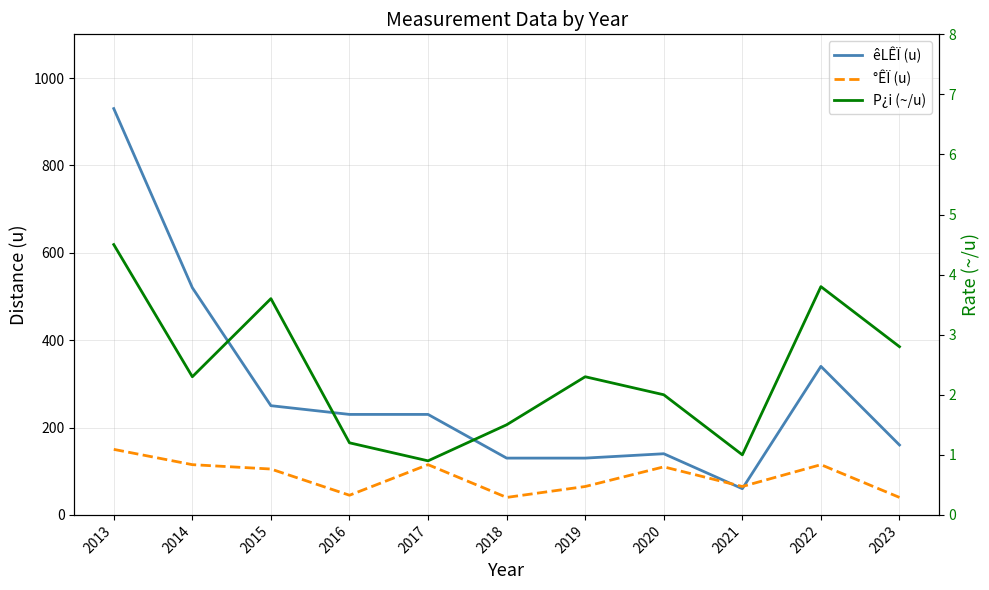

How many interior local valleys does the P¿i (~/u) series have?

3